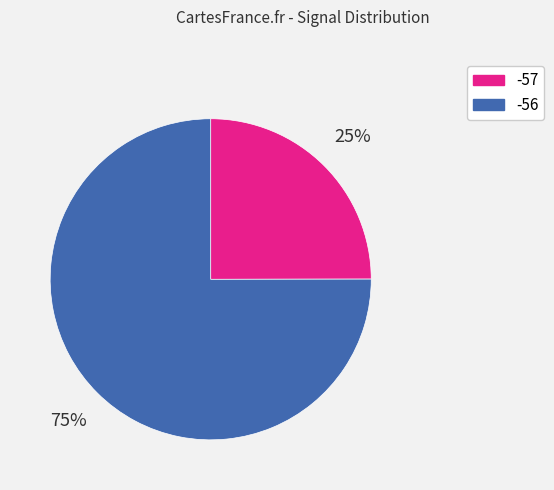

To the nearest percent, what percentage of the pie is -56?

75%